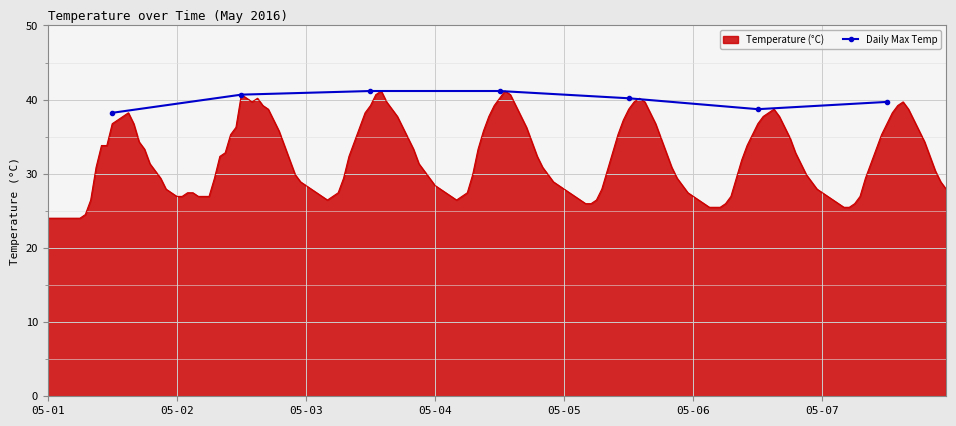

What is the maximum value for Daily Max Temp?

41.2